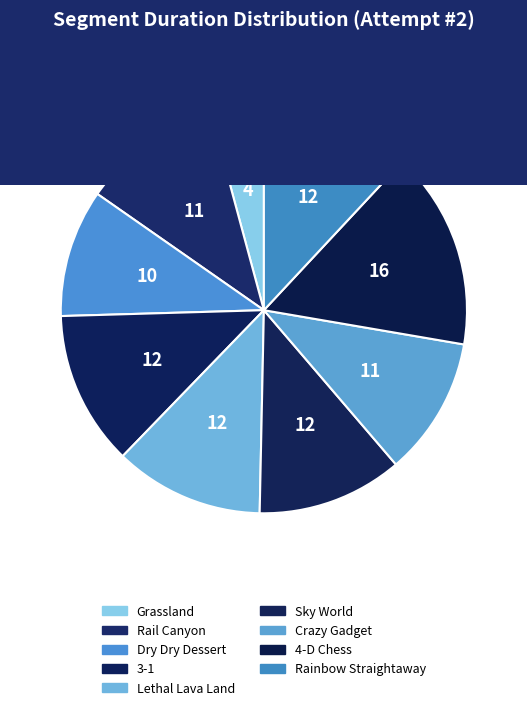

Approximately how many times larger is the value at Lethal Lava Land compared to 3-1?

1.0